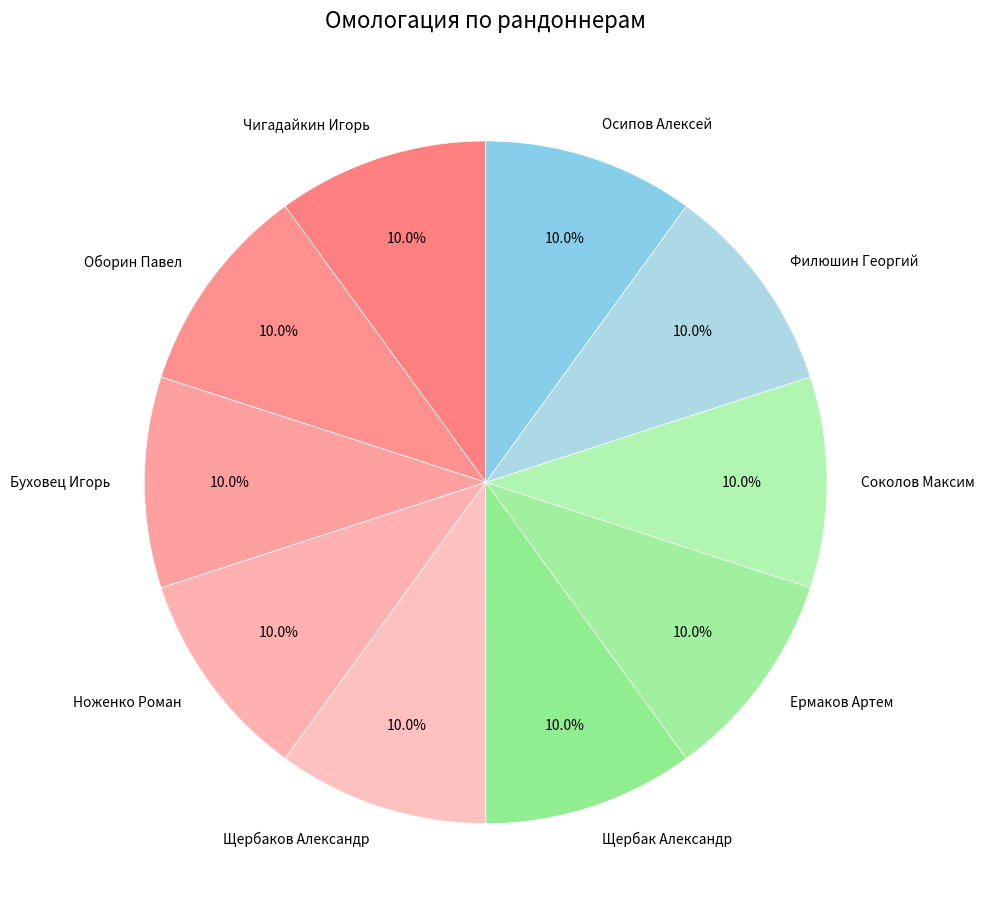

Is the sum of Чигадайкин Игорь and Щербак Александр greater than half?

No